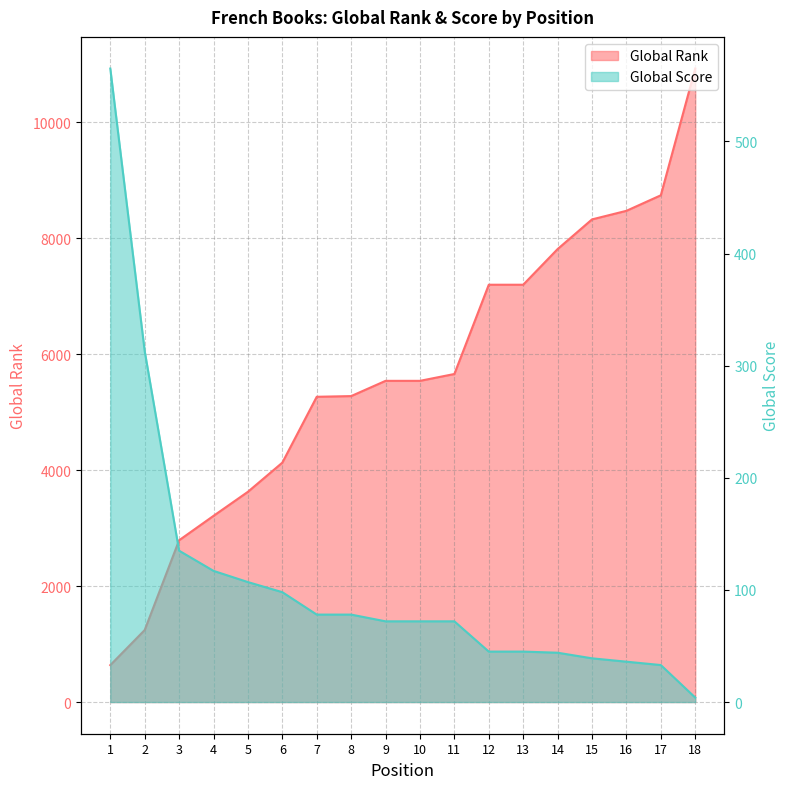

Is it true that Global Score equals 98 at 6?

True